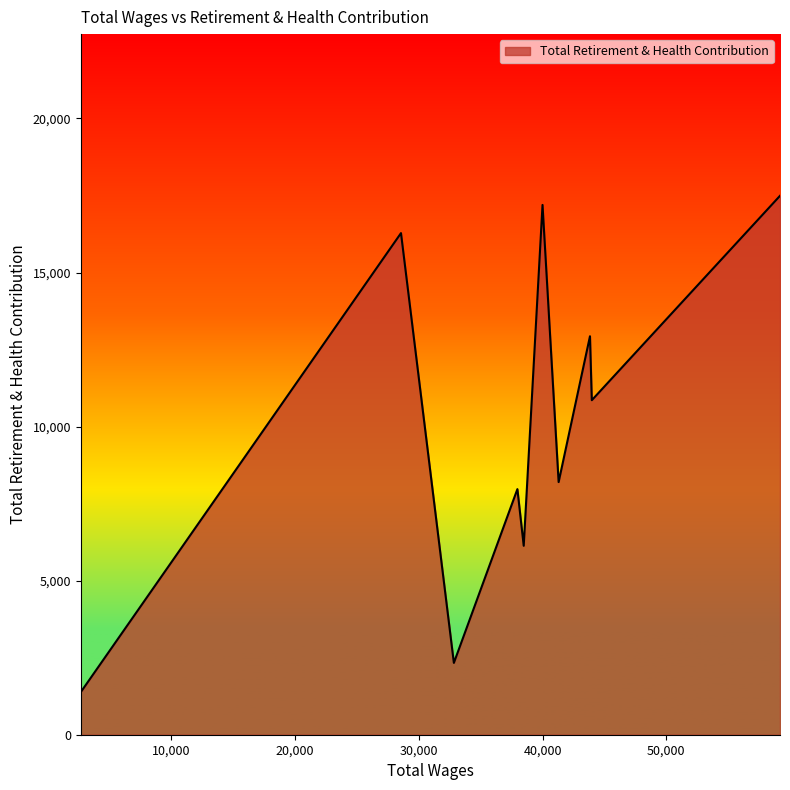

What is the smallest value displayed?

1383